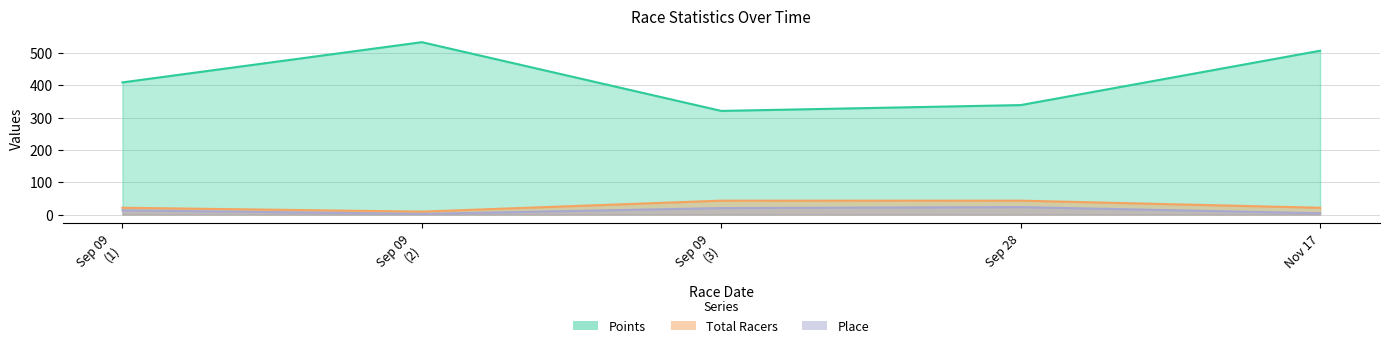

Which series has the largest total across all categories?

Points